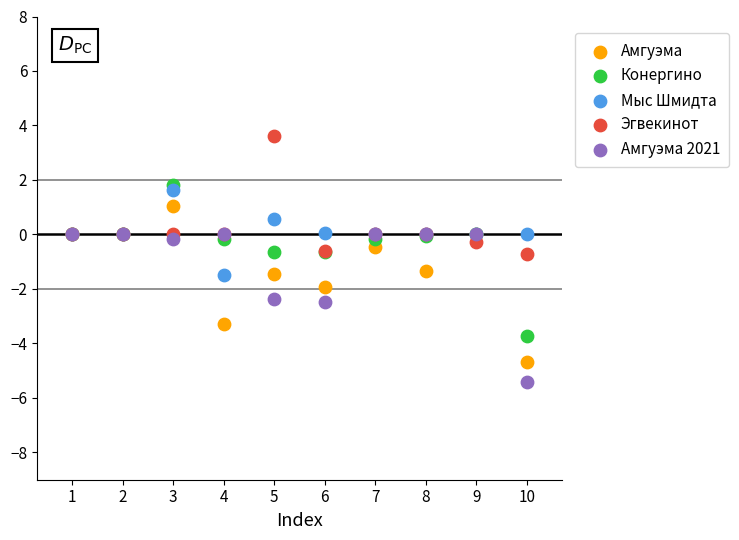

Which series has the widest spread of Y values?

Амгуэма